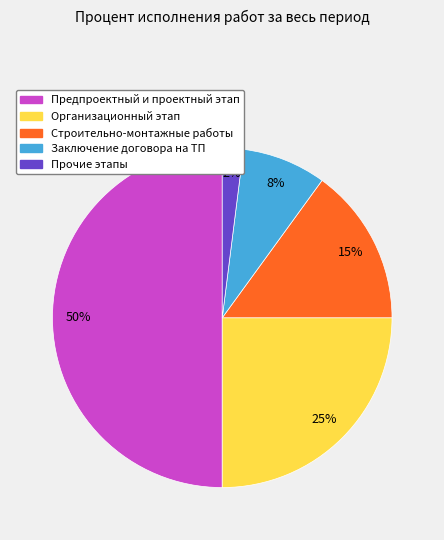

Rank the categories by value from lowest to highest.

Прочие этапы, Заключение договора на ТП, Строительно-монтажные работы, Организационный этап, Предпроектный и проектный этап